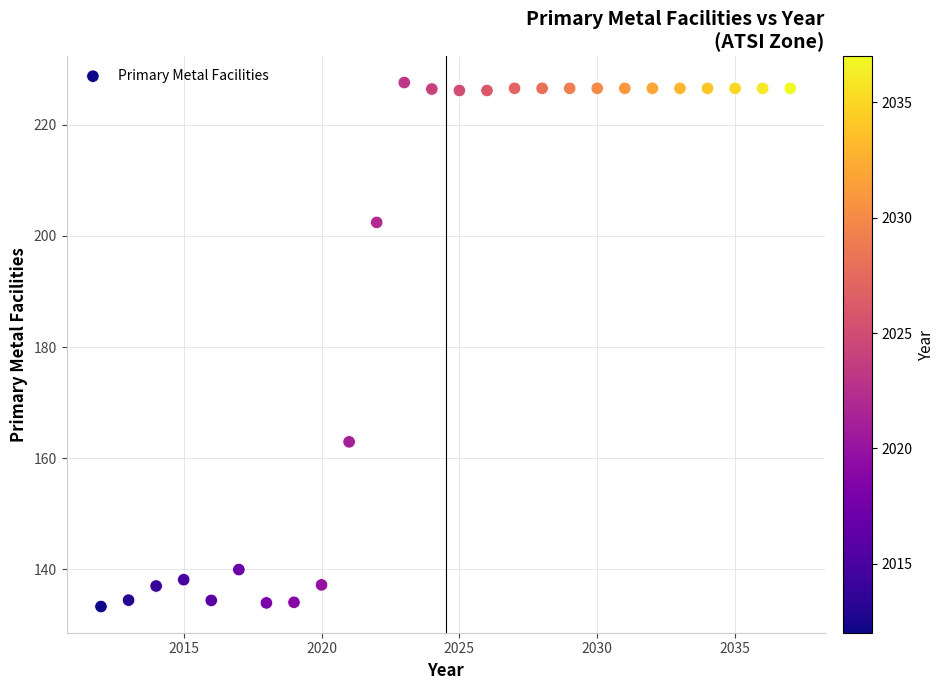

What Y value in the scatter plot is closest to 180?

163.0